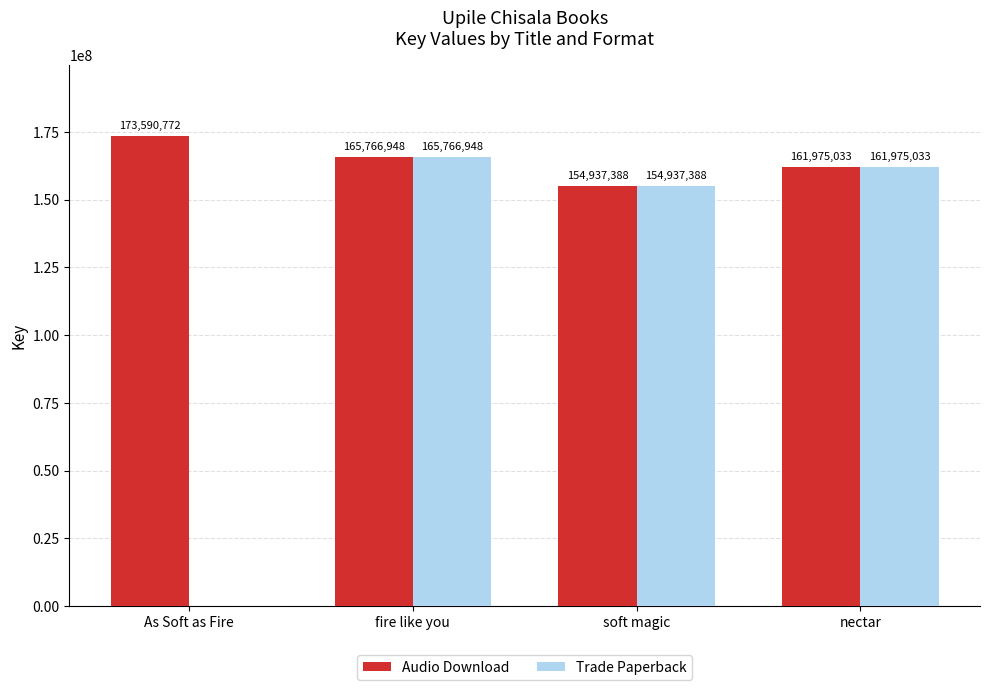

Which series has the largest total across all categories?

Audio Download